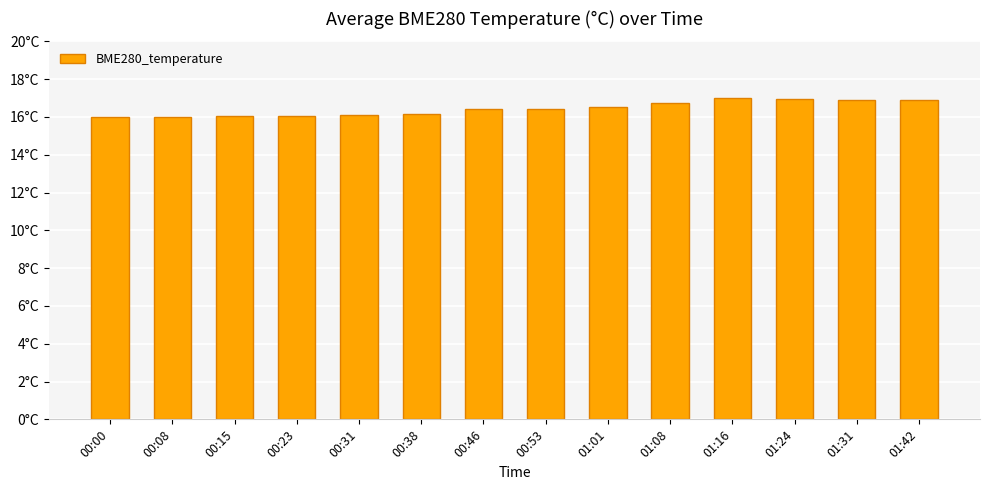

What is the value of the 4th bar from the left?

16.0